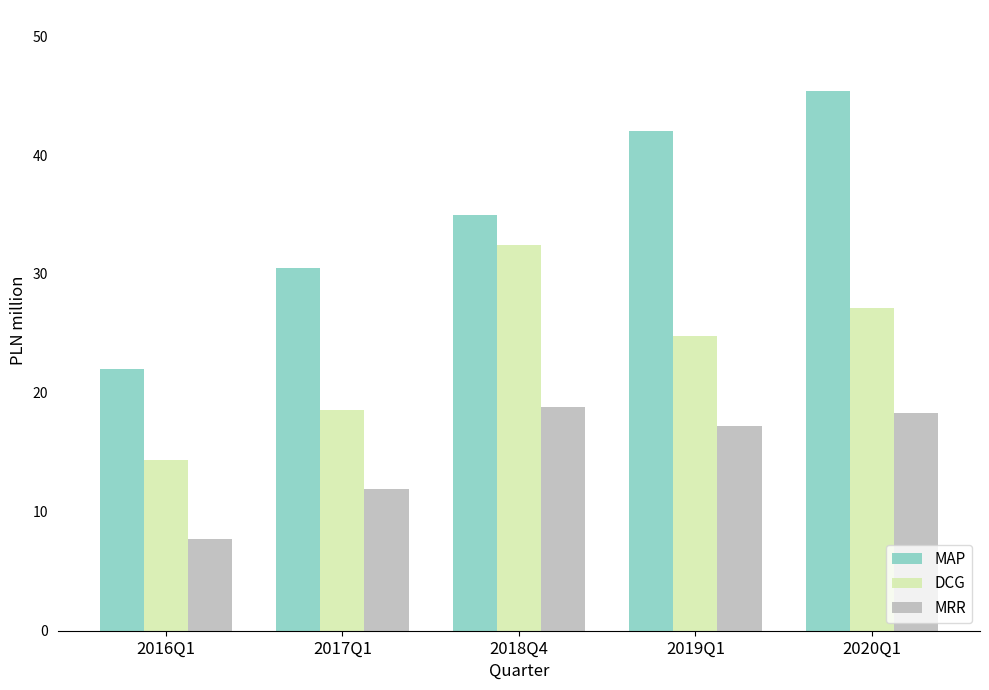

What is the total value across all series at 2018Q4?

86.2